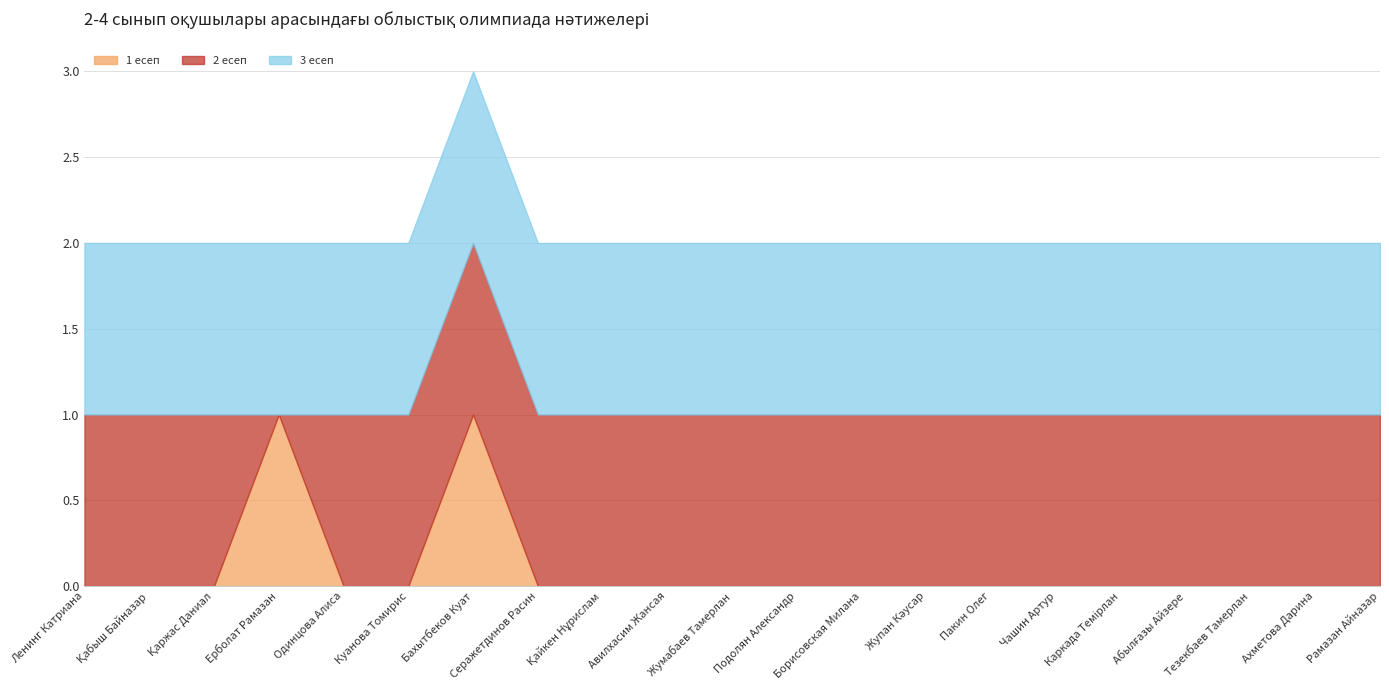

What is the maximum value for 3 есеп?

1